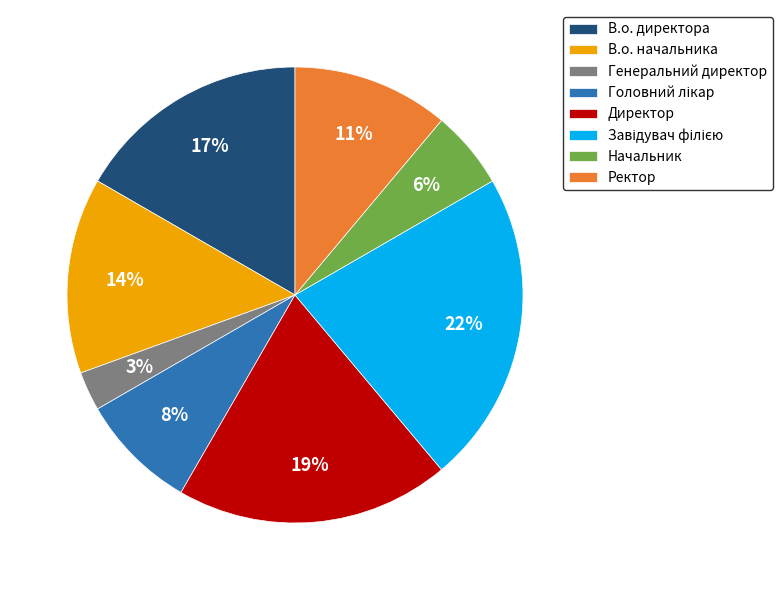

Is there a majority slice in this chart?

No